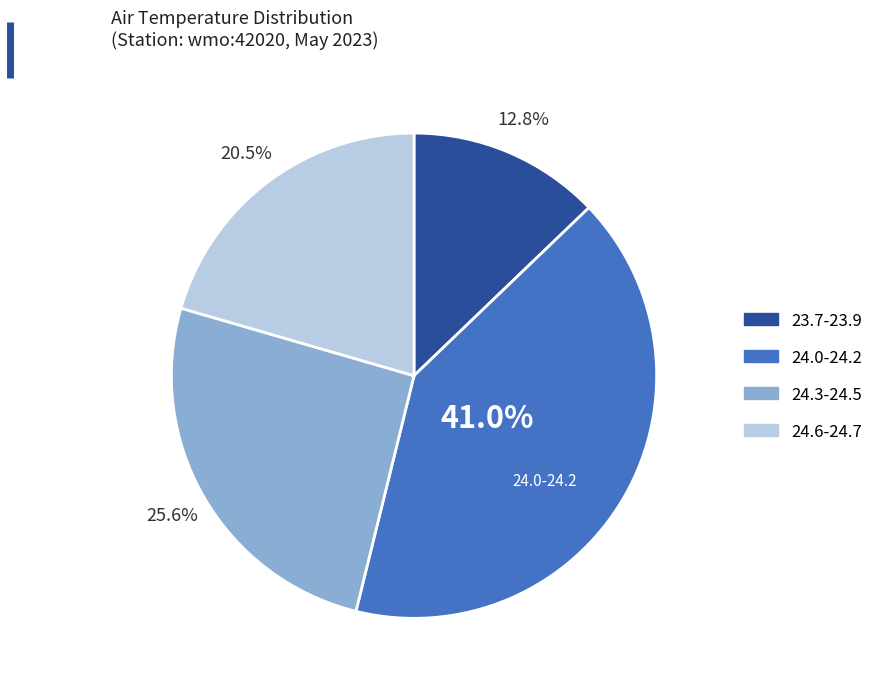

Does any single category account for the majority?

No